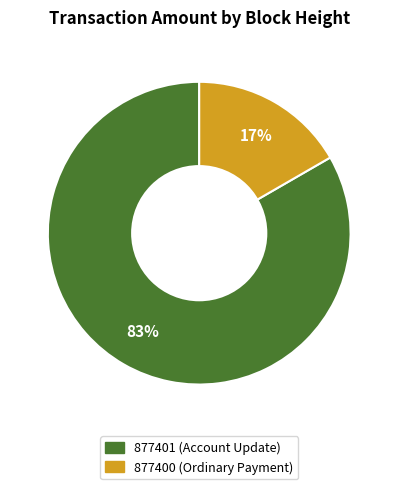

Is it true that 877401 is 7% of the pie?

False